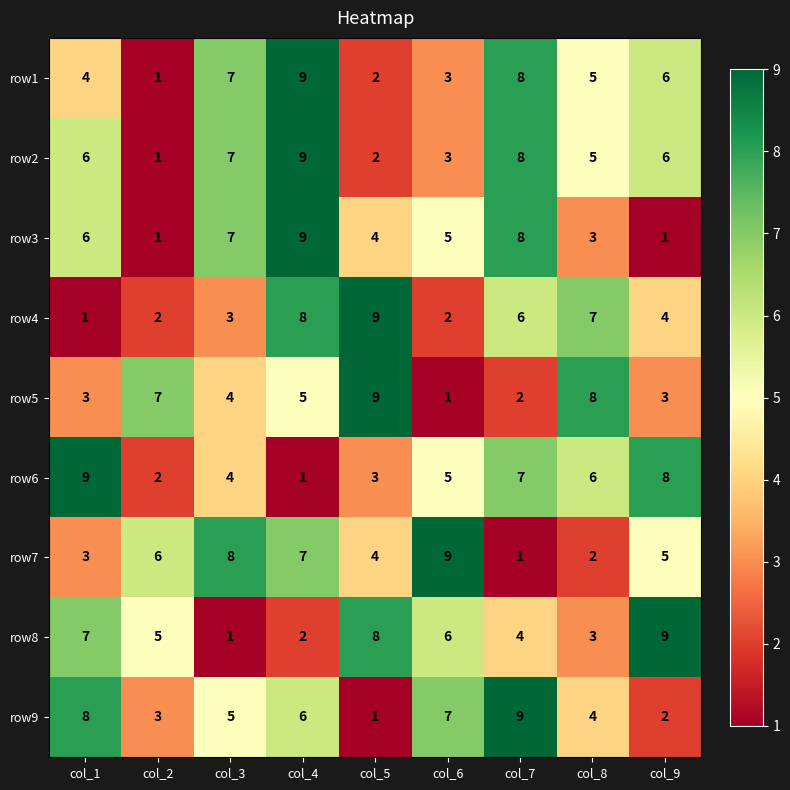

What is the difference between the maximum and minimum values in the row2 series?

8